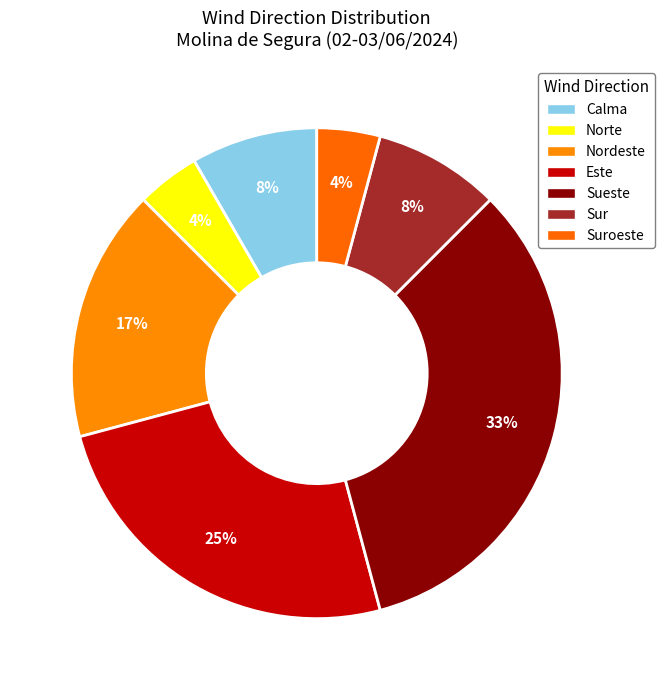

Approximately how many times larger is the value at Nordeste compared to Sueste?

0.5